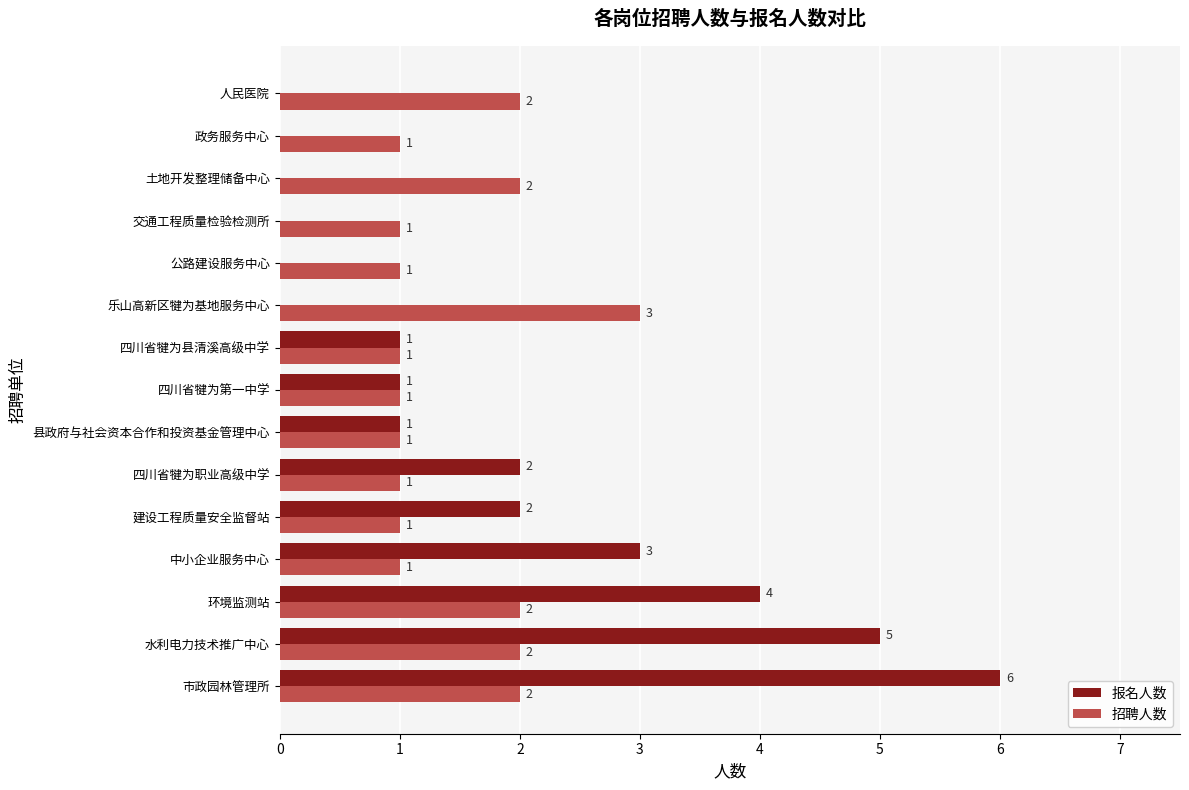

Is the value of 报名人数 at 中小企业服务中心 greater than the value of 招聘人数 at 四川省犍为县清溪高级中学?

Yes